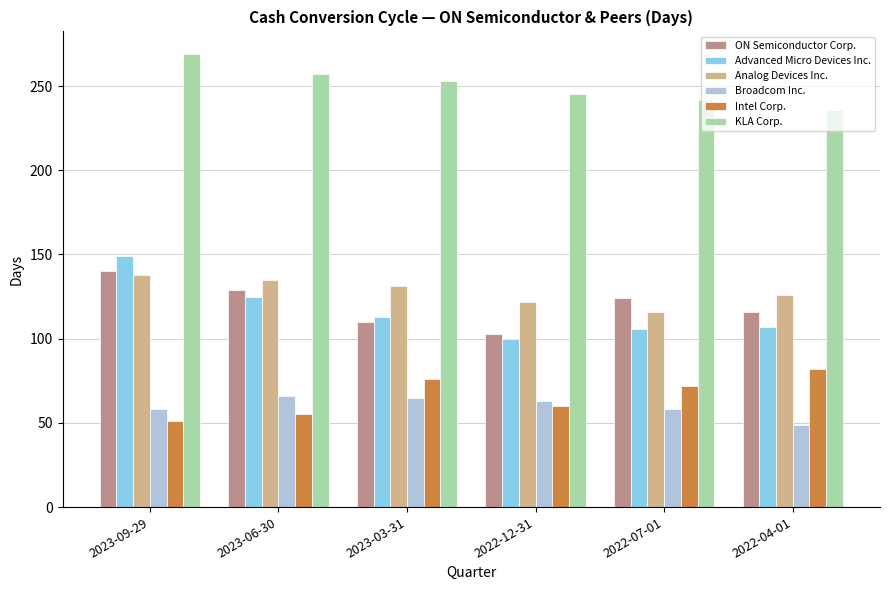

Which series has the largest range (max minus min)?

Advanced Micro Devices Inc.